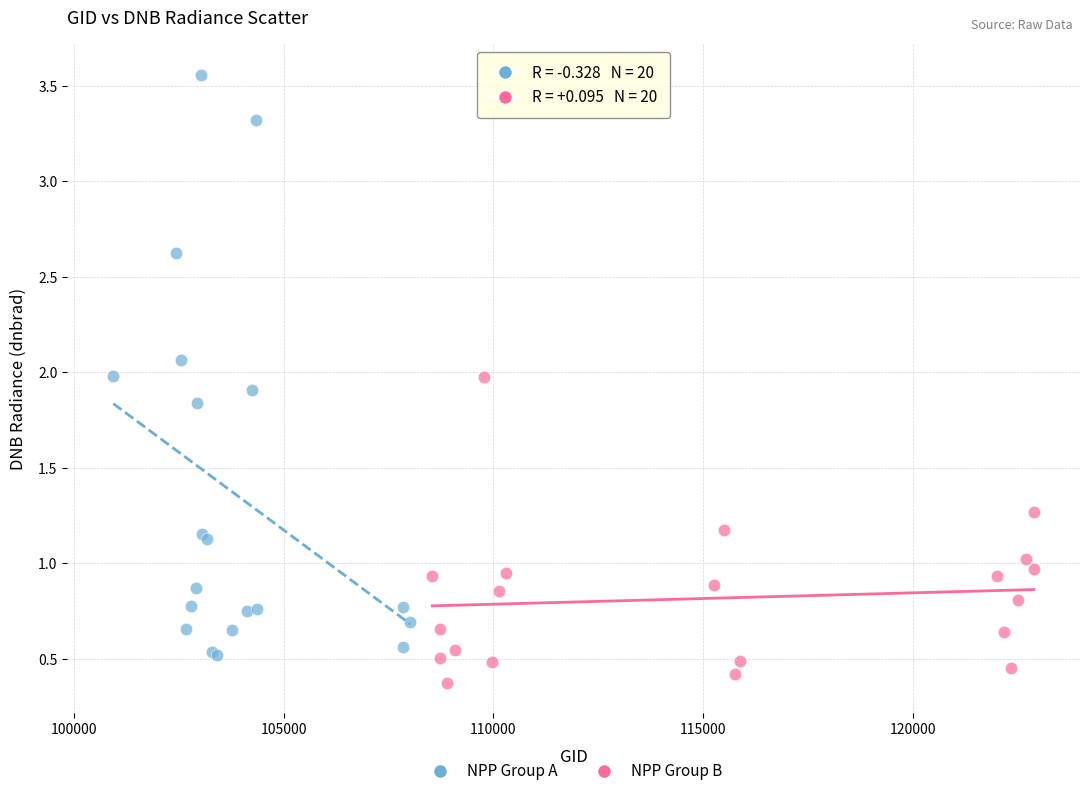

Which series has the largest Y range (max minus min)?

NPP Group A